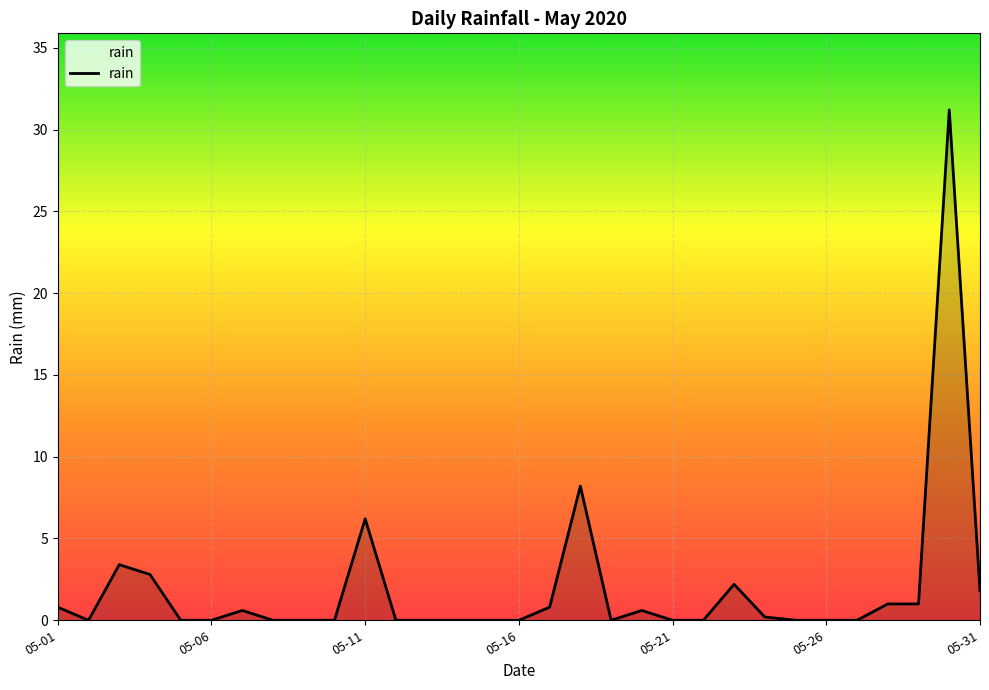

What is the greatest value displayed?

31.2